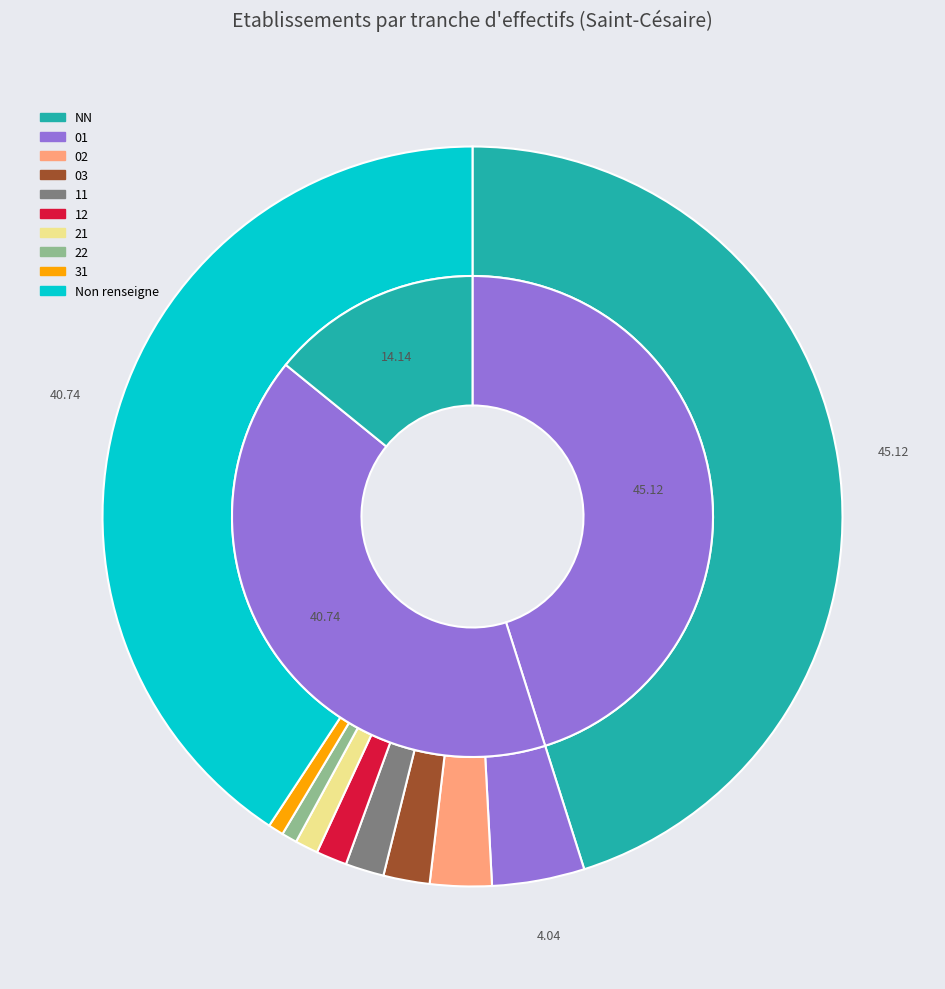

To the nearest percent, what is the difference between the 21 and  slice percentages?

40%